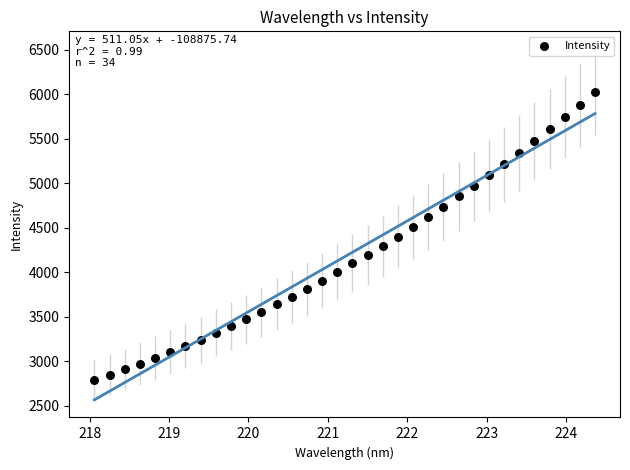

What is the range of X values (max minus min)?

6.3